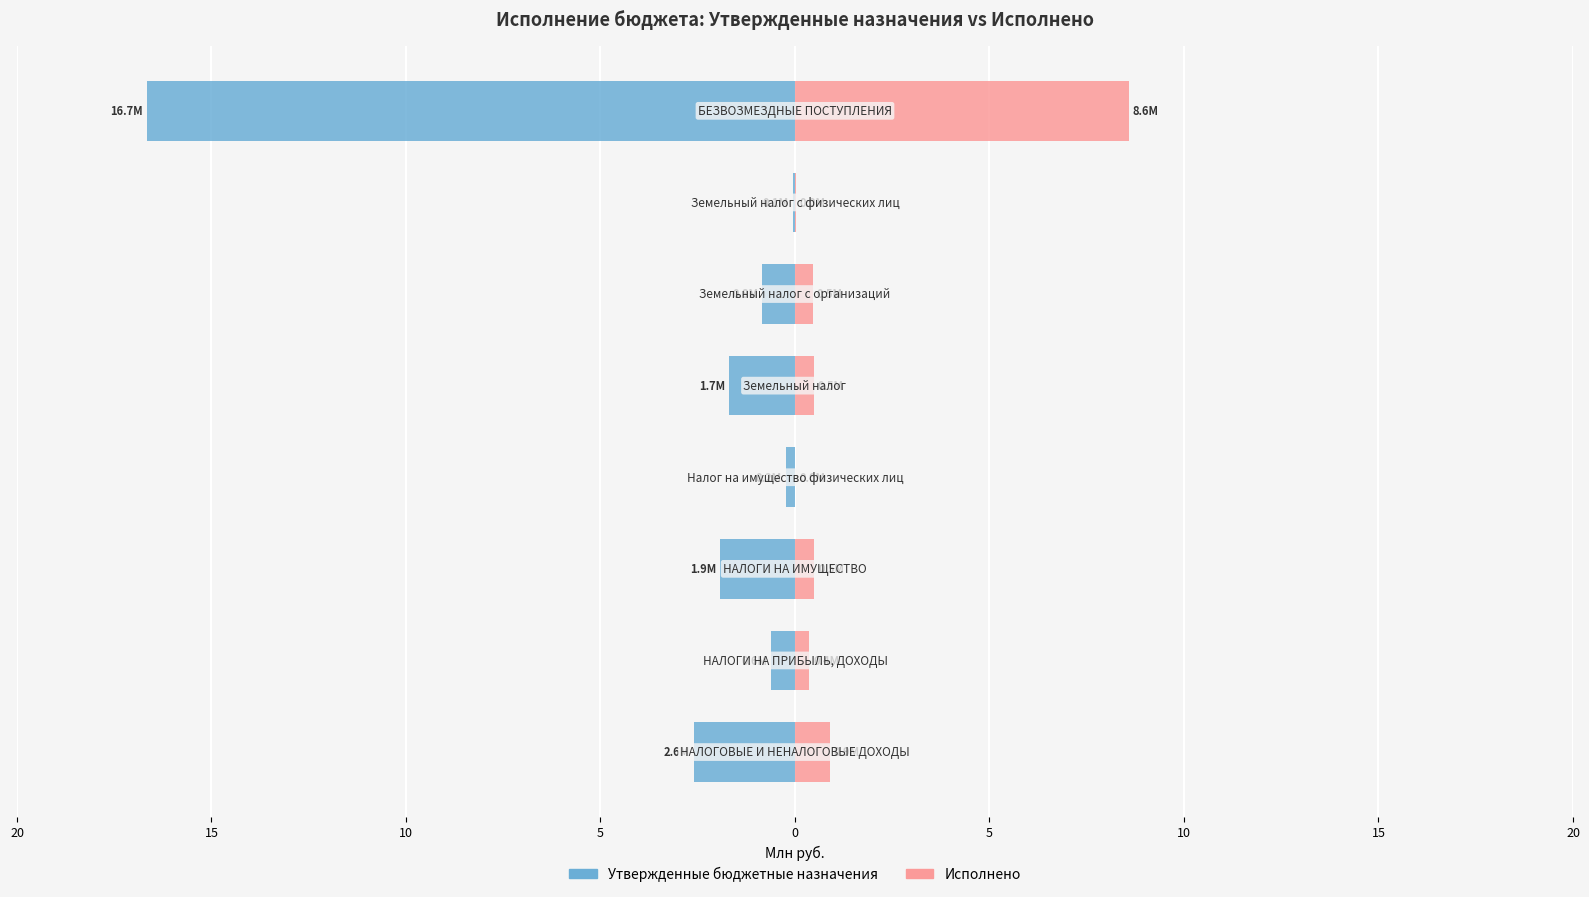

What is the sum of all Утвержденные бюджетные назначения values?

-24.6